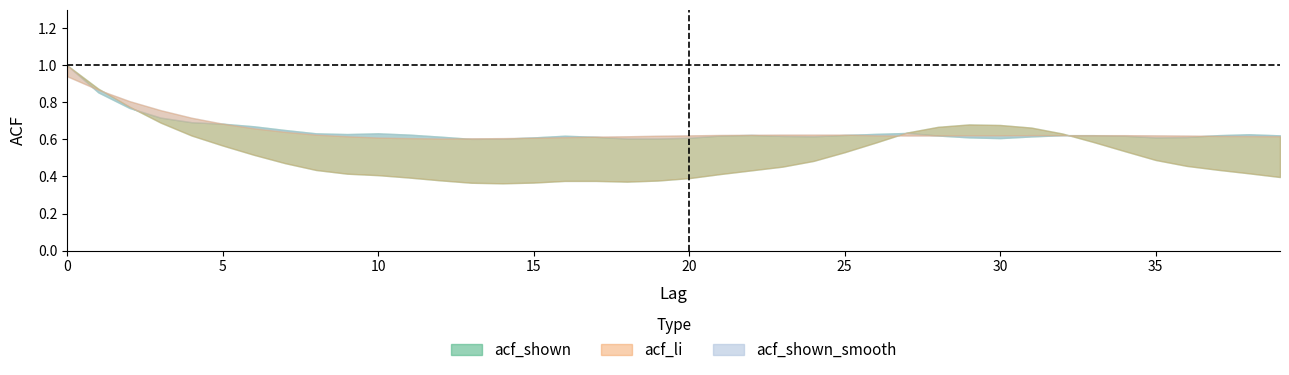

Which category has the lowest value across all series?

14